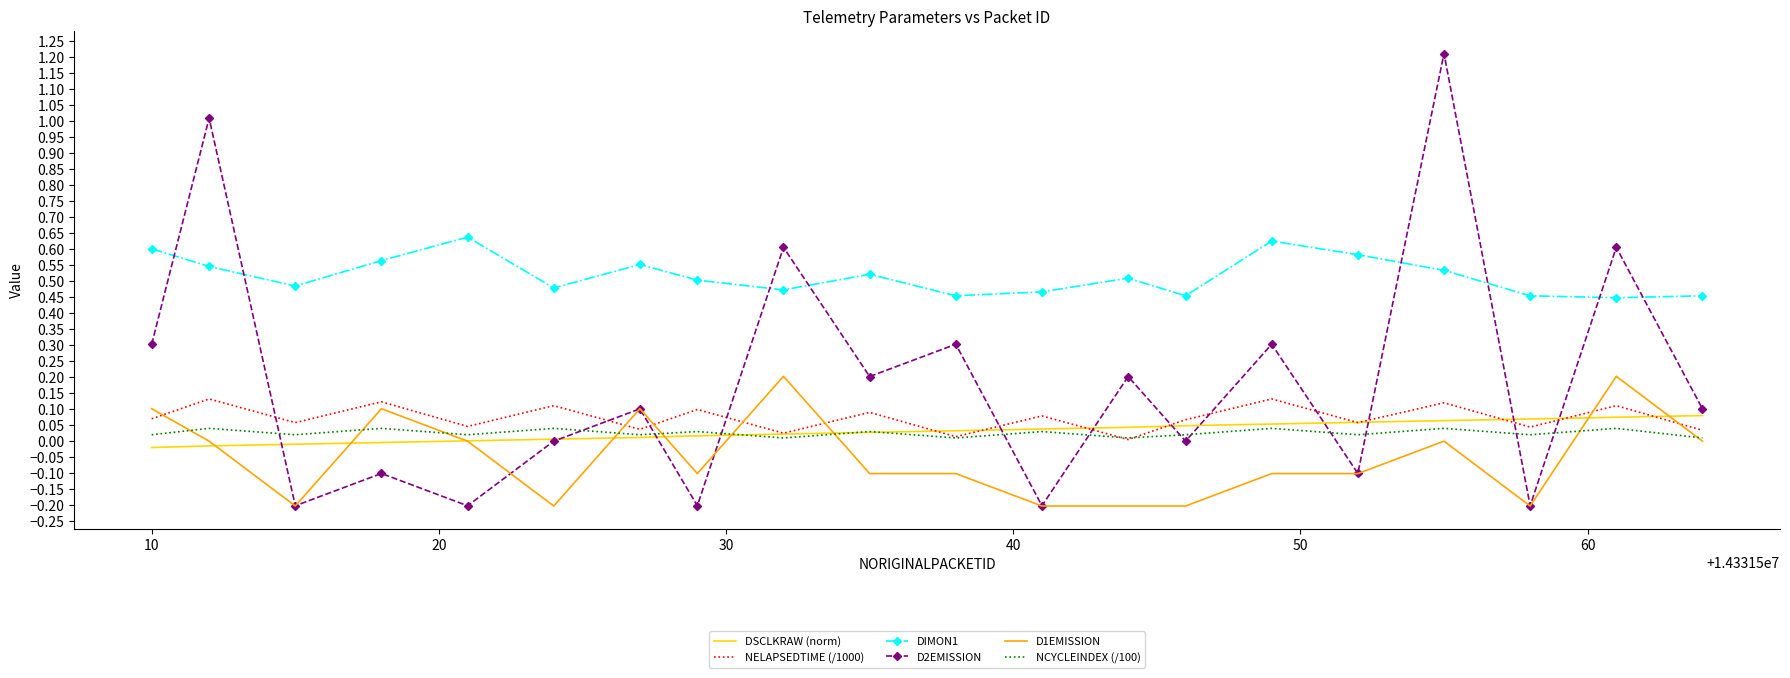

Which series has the largest total across all categories?

DIMON1